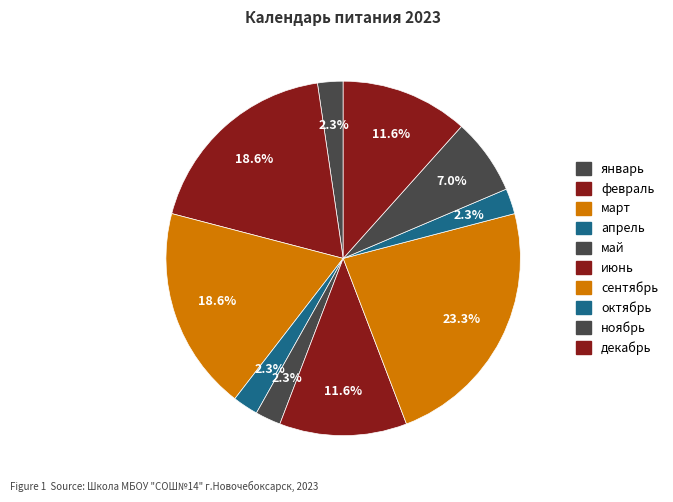

Is it true that февраль is 31% of the pie?

False